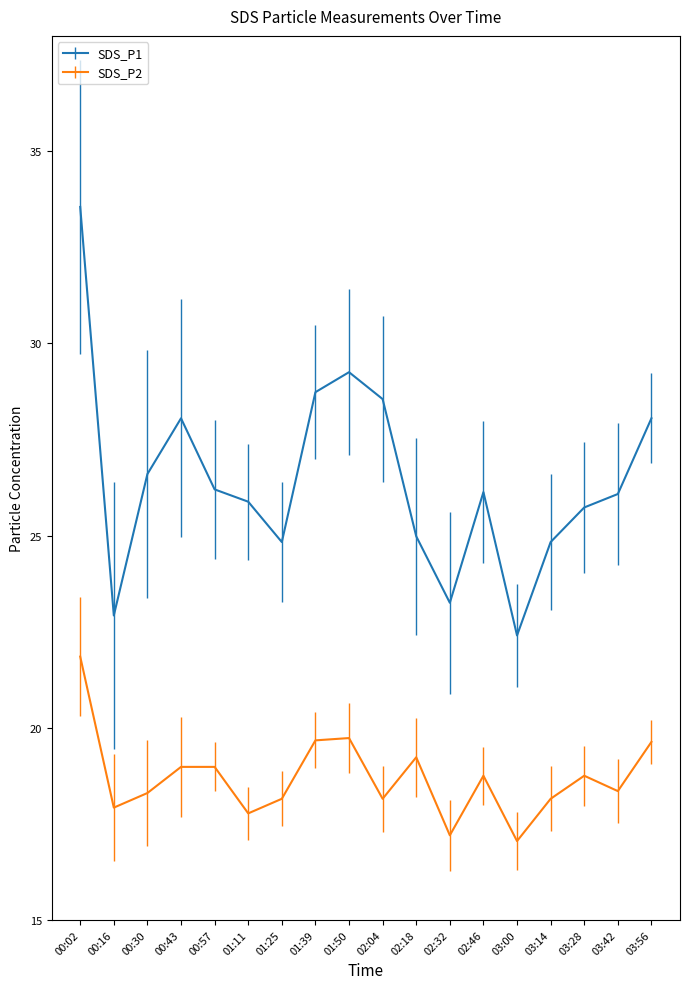

True or false: SDS_P1 and SDS_P2 intersect in this chart.

False